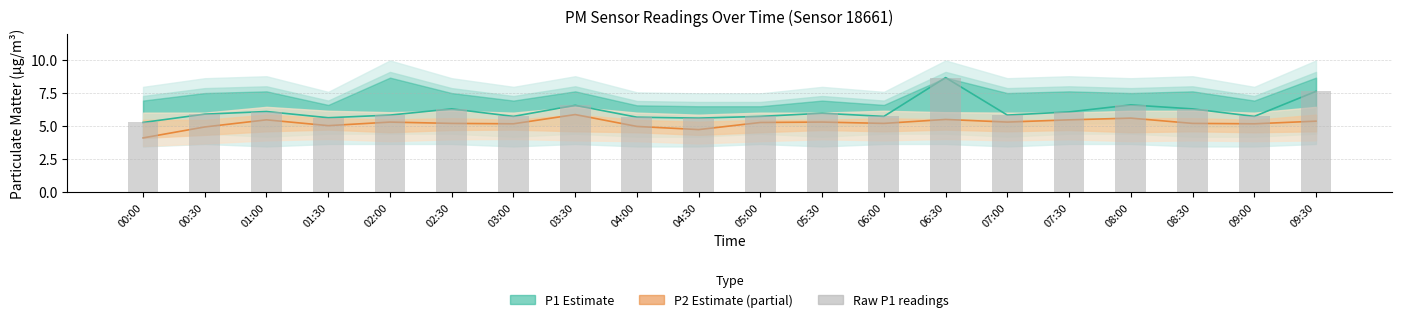

Is it true that Raw P1 readings equals 5.9 at 00:30?

True